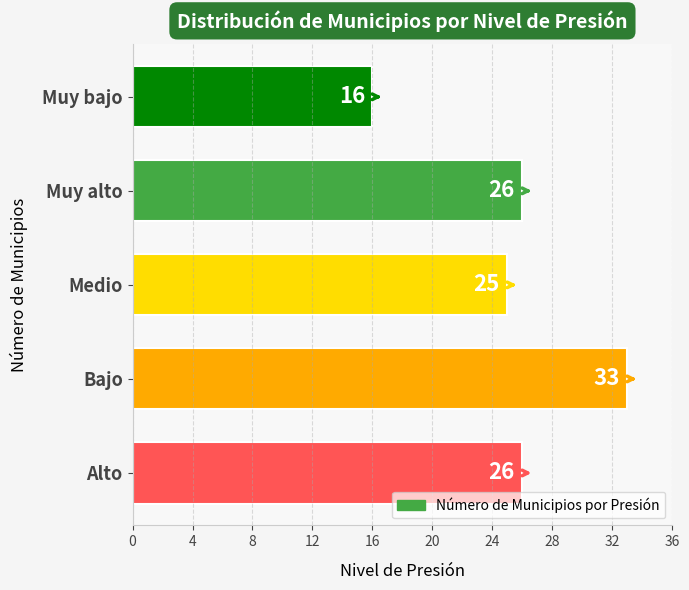

The chart shows a value of 25 at Muy bajo. True or false?

False